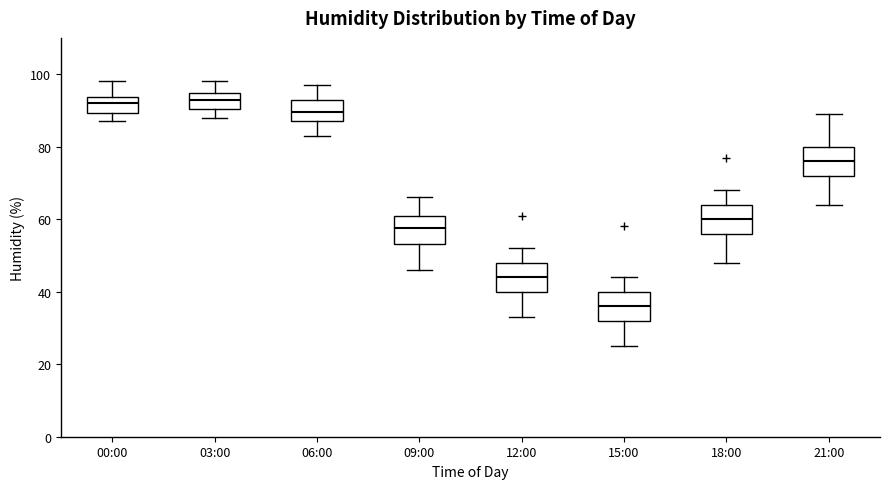

Where does the median line of the box for 09:00 sit on the y-axis? The values are not printed on the chart, so give them approximately, as read against the axis.

58